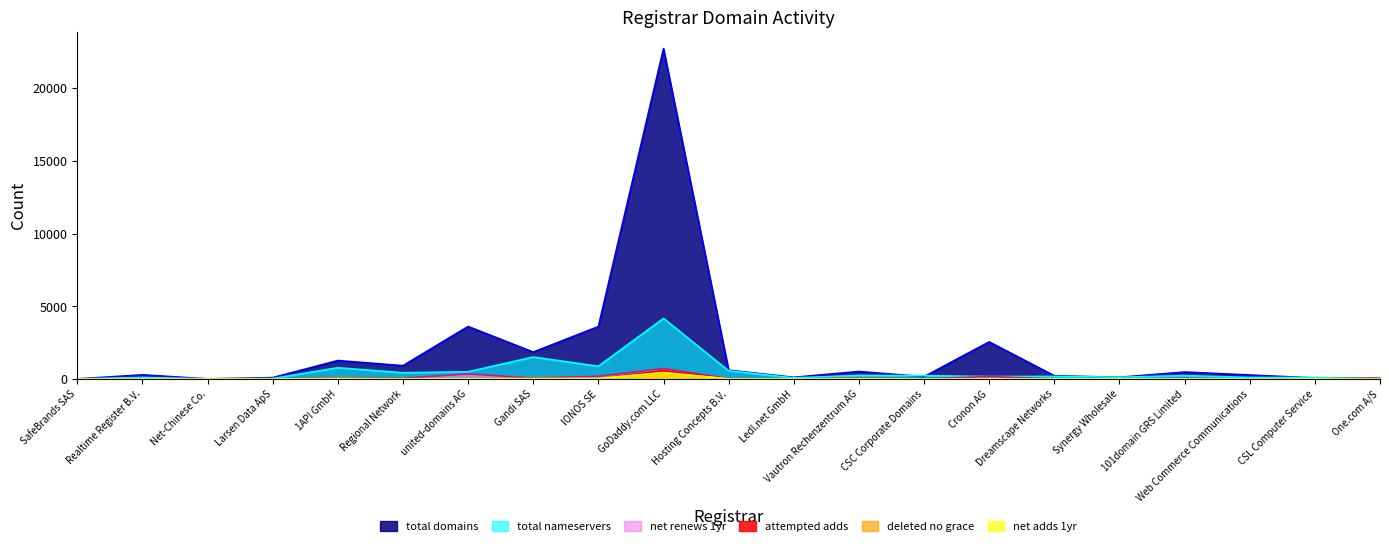

True or false: total-domains and total-nameservers cross at least once.

True